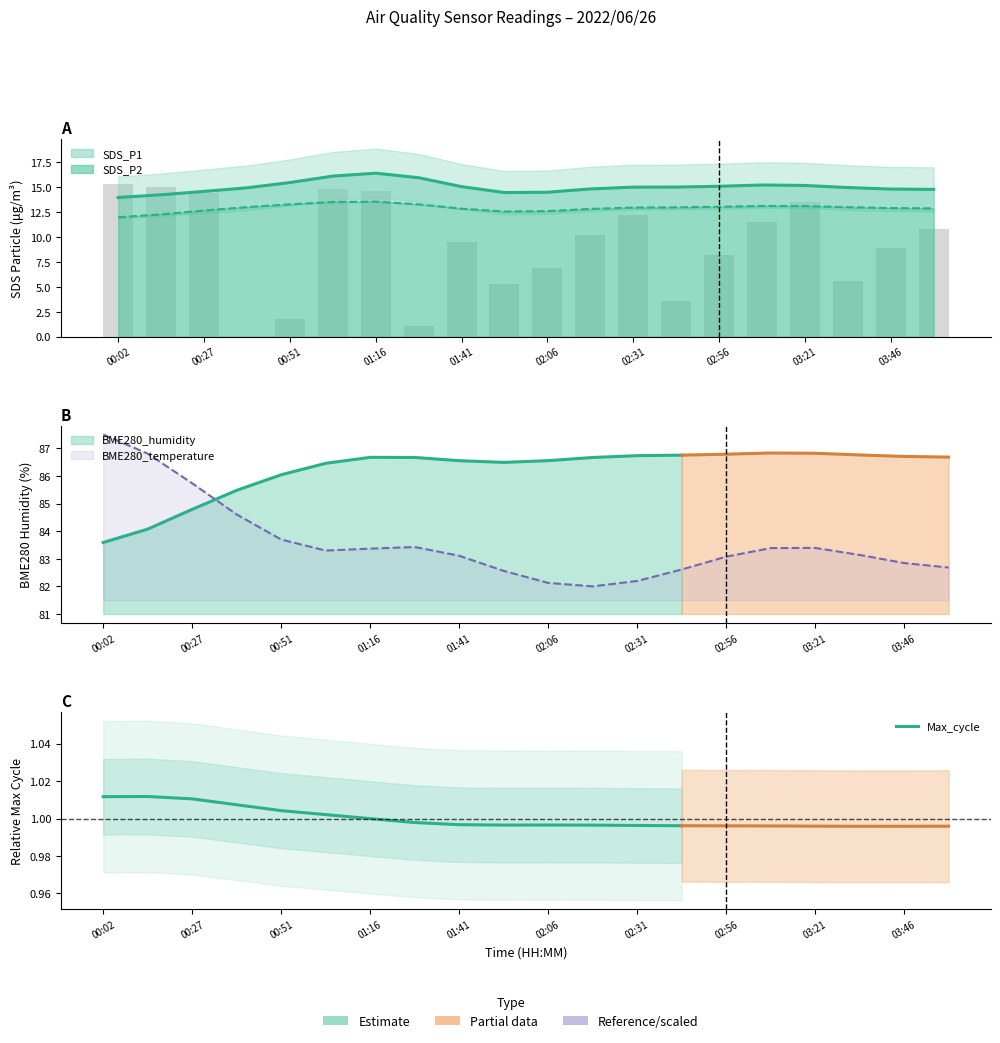

Read the value at 02:06.

1.0